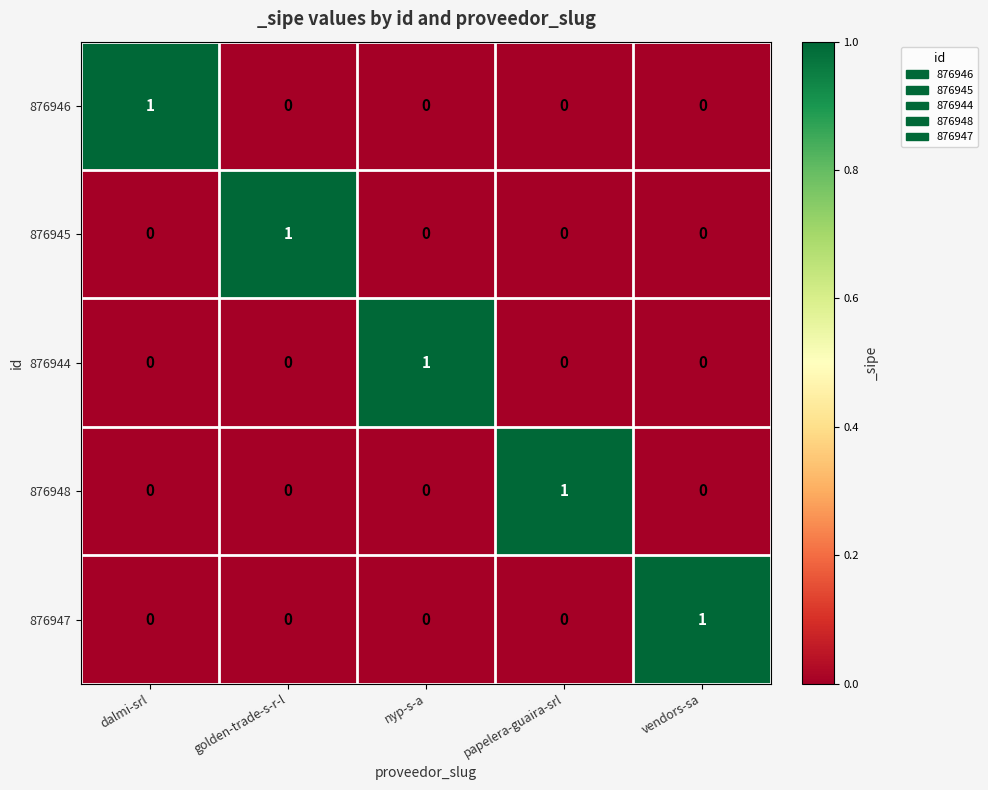

Which category has the highest value in the 876947 series?

vendors-sa